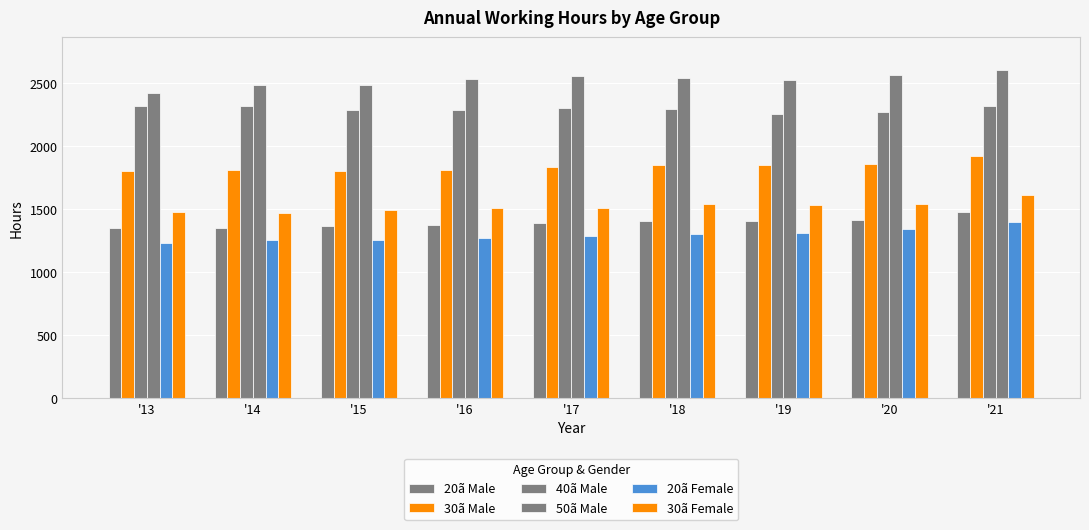

True or false: 20ã Female has a value of 409 at '16.

False